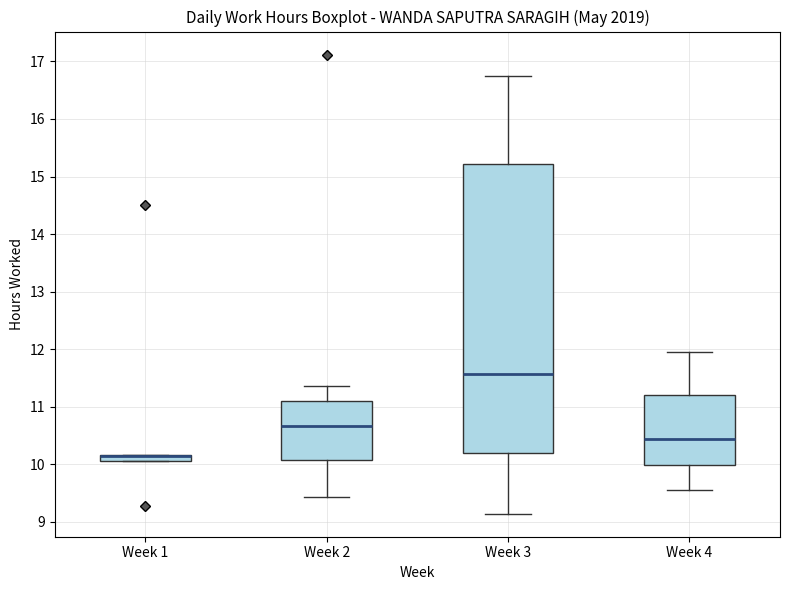

Where is the lower edge of the box for Week 3 on the y-axis? The values are not printed on the chart, so give them approximately, as read against the axis.

10.2